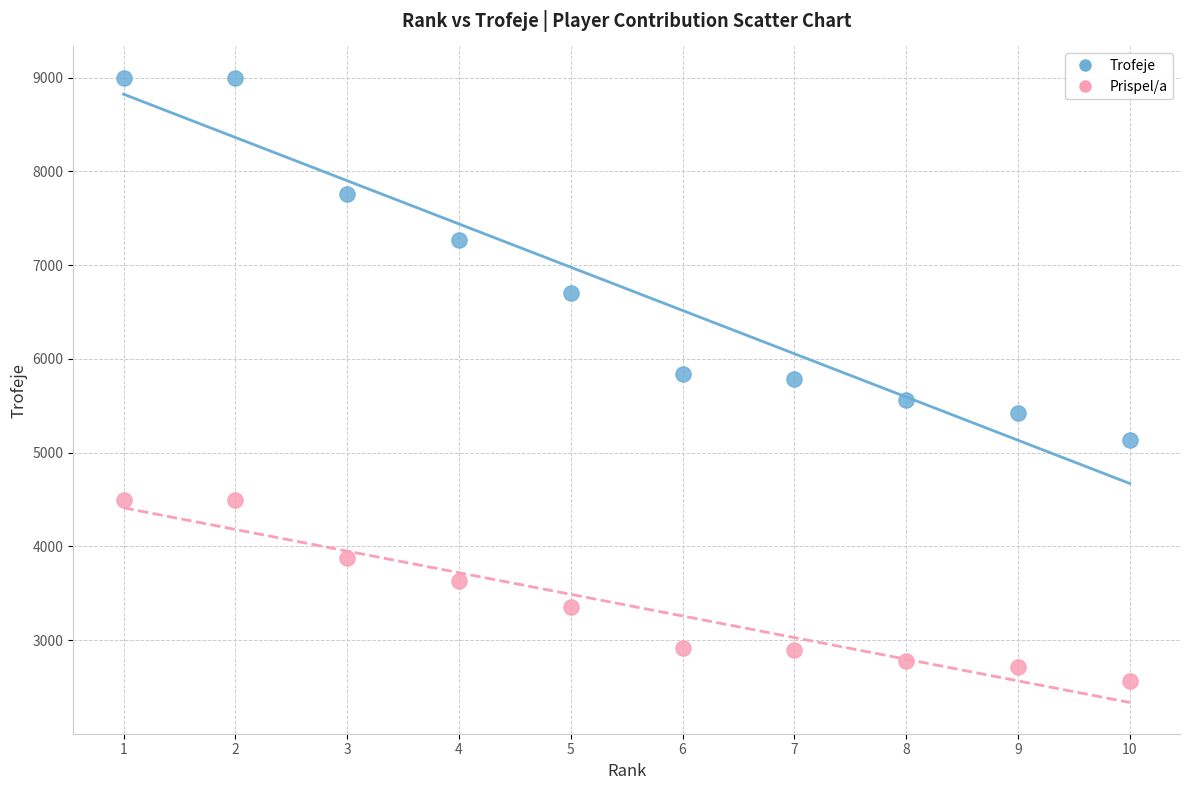

What are all the series names shown in the legend?

Trofeje, Prispel/a